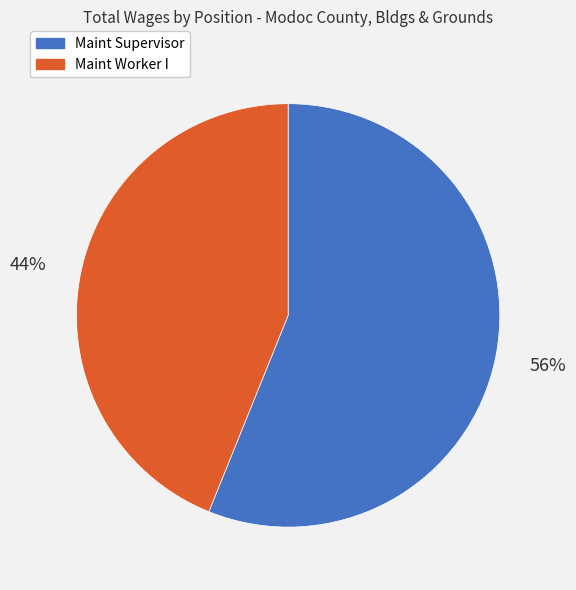

Count the number of slices in the pie.

2